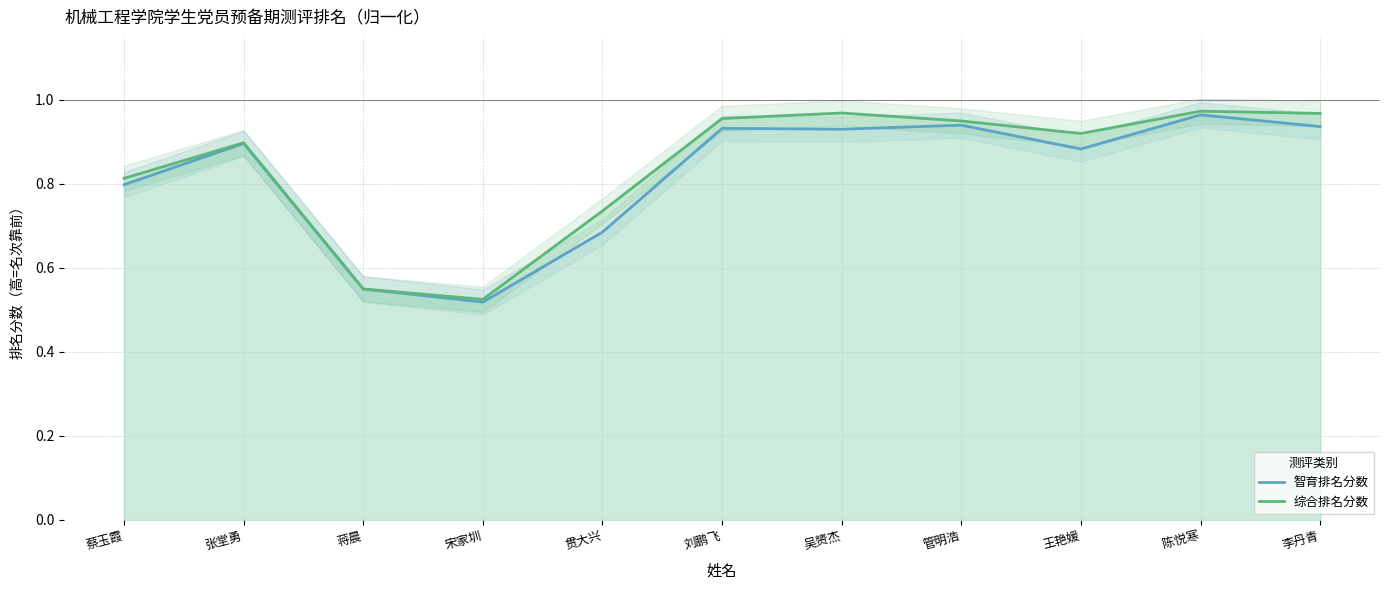

At which category does 综合排名分数 reach its first local peak?

张堂勇